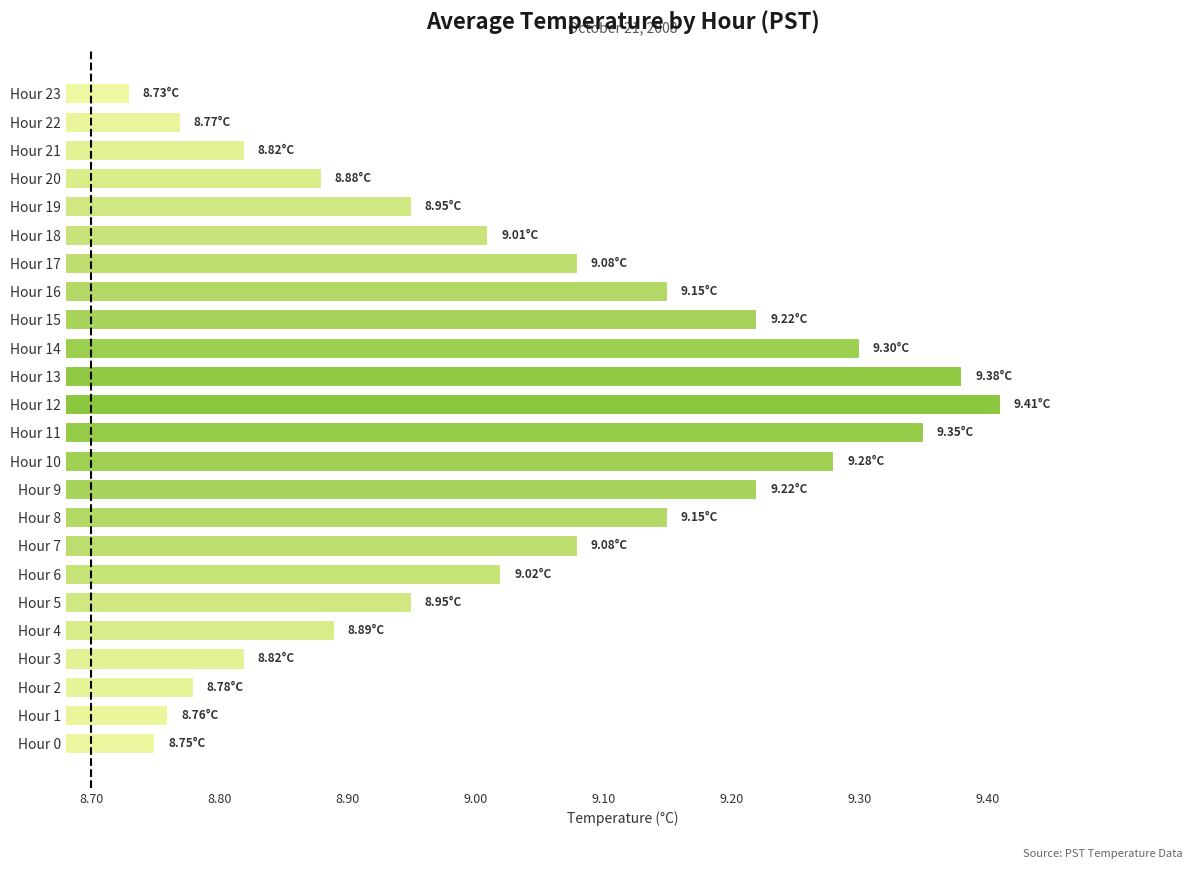

Between Hour 8 and Hour 14, which is larger?

Hour 14